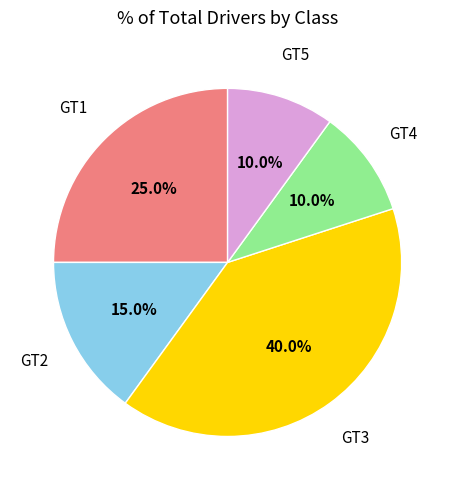

Is there a majority slice in this chart?

No